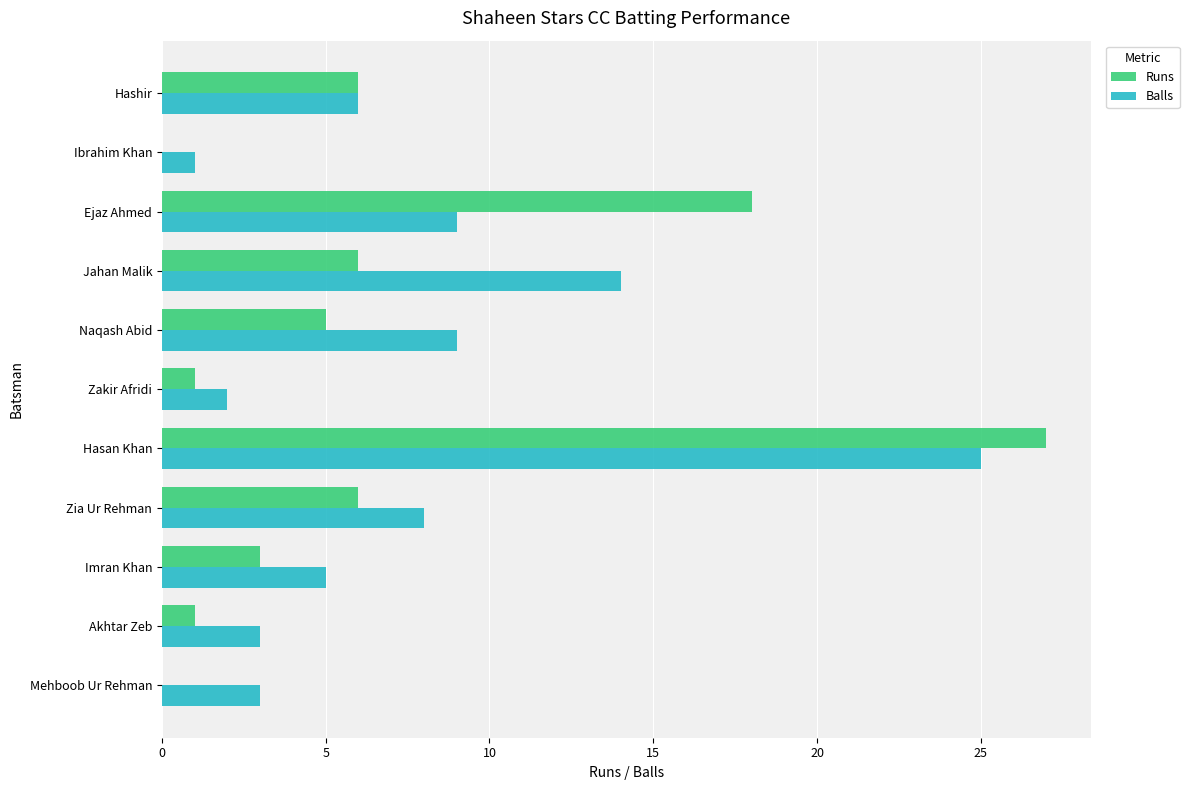

What is the total value across all series at Zia Ur Rehman?

14